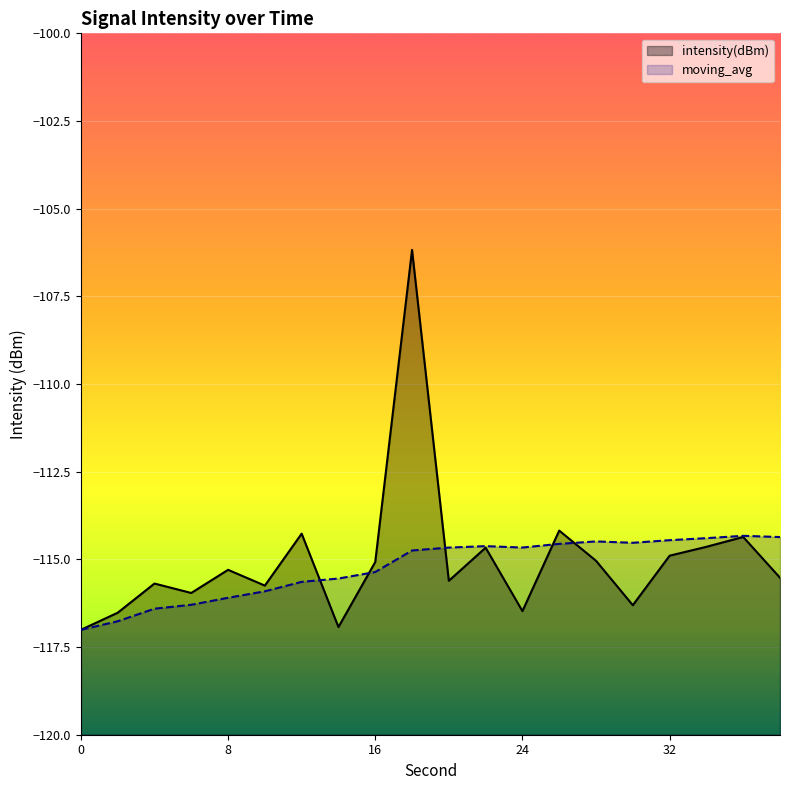

What is the value of the moving_avg point at the 12th from the left?

-114.6